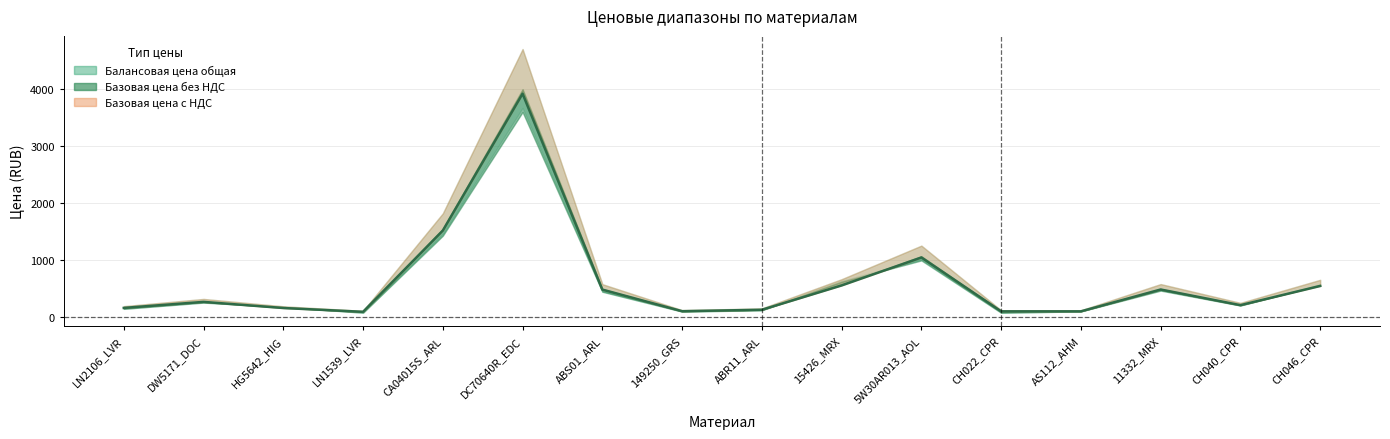

At which label does Базовая цена без НДС first exceed 259?

DW5171_DOC